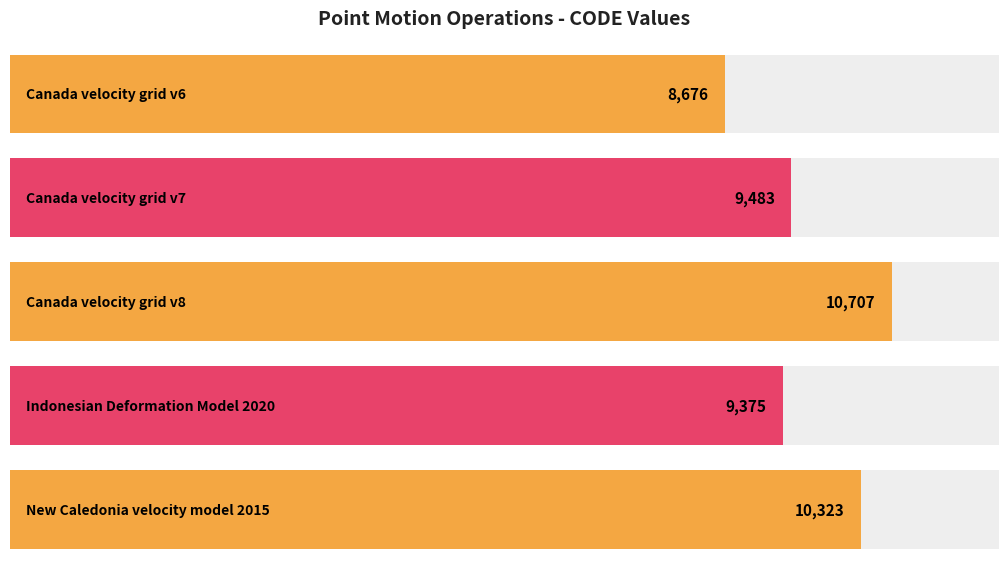

At which category does the chart reach its minimum across all series?

Canada velocity grid v6